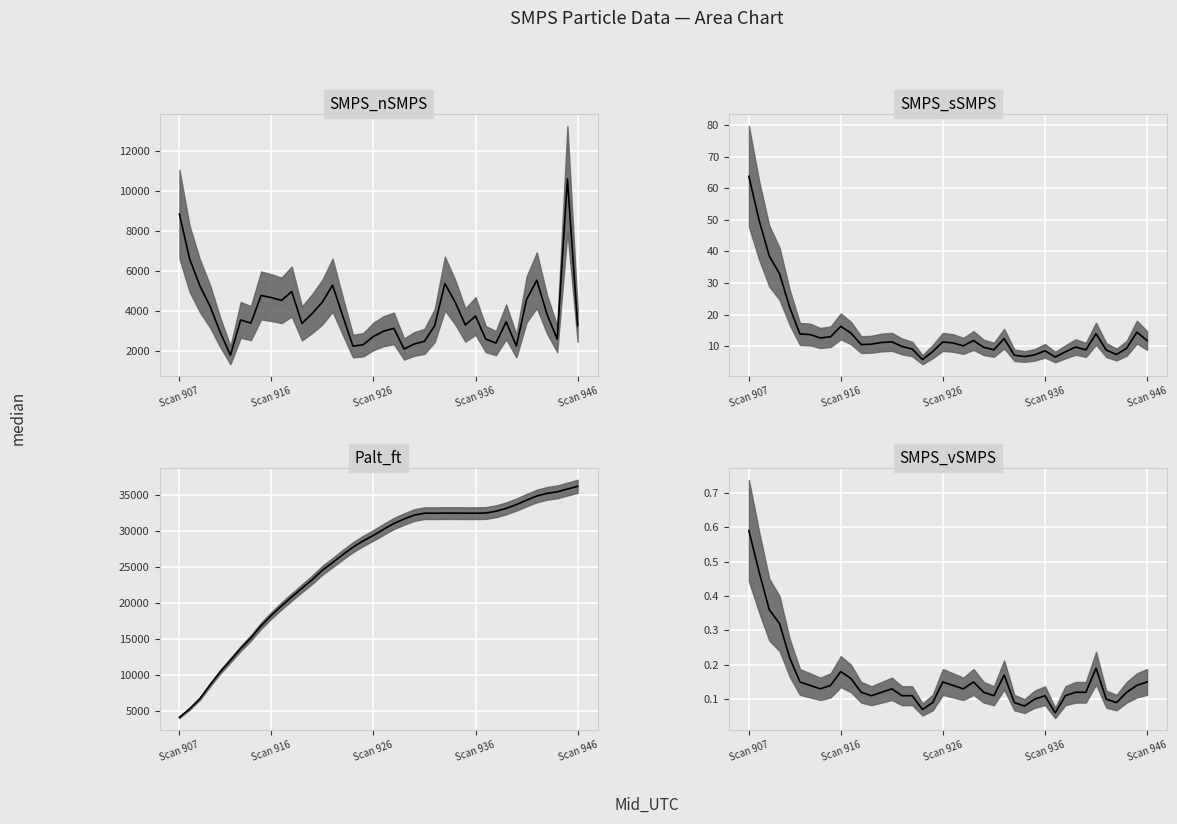

What is the minimum value shown in the chart?

0.1